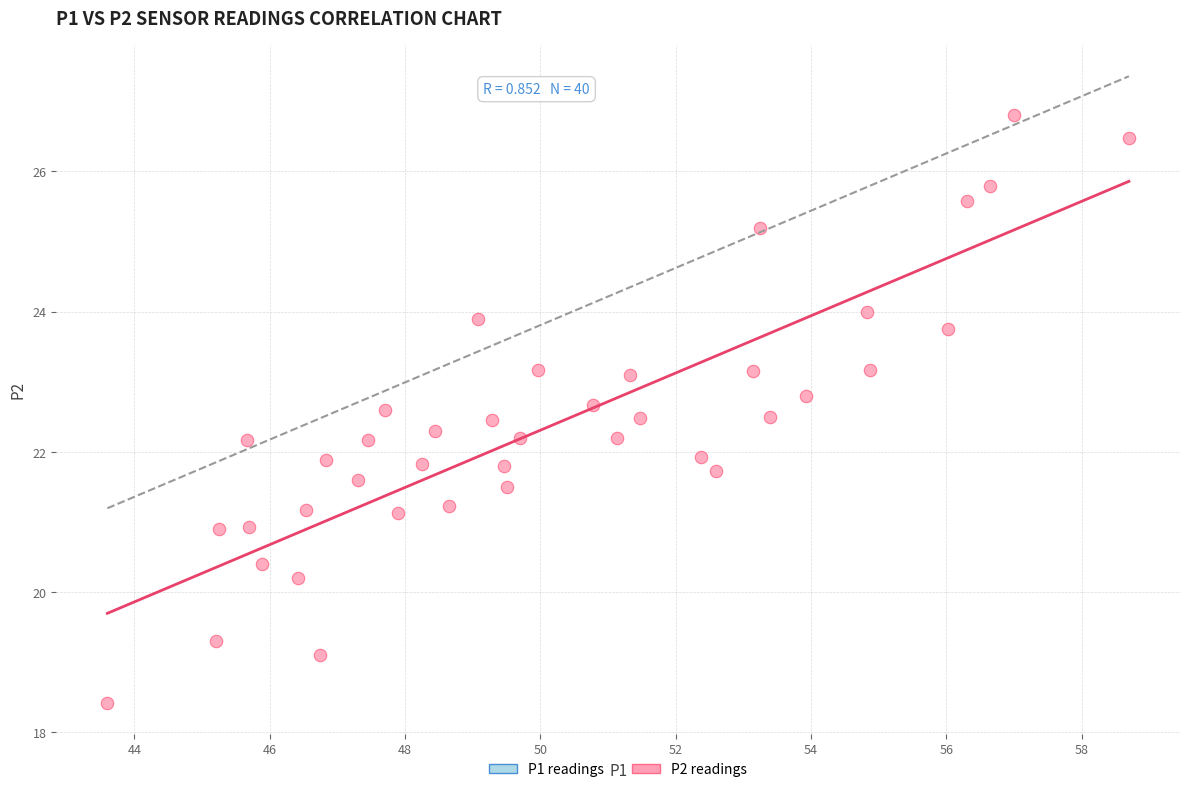

What is the range of X values (max minus min)?

15.1